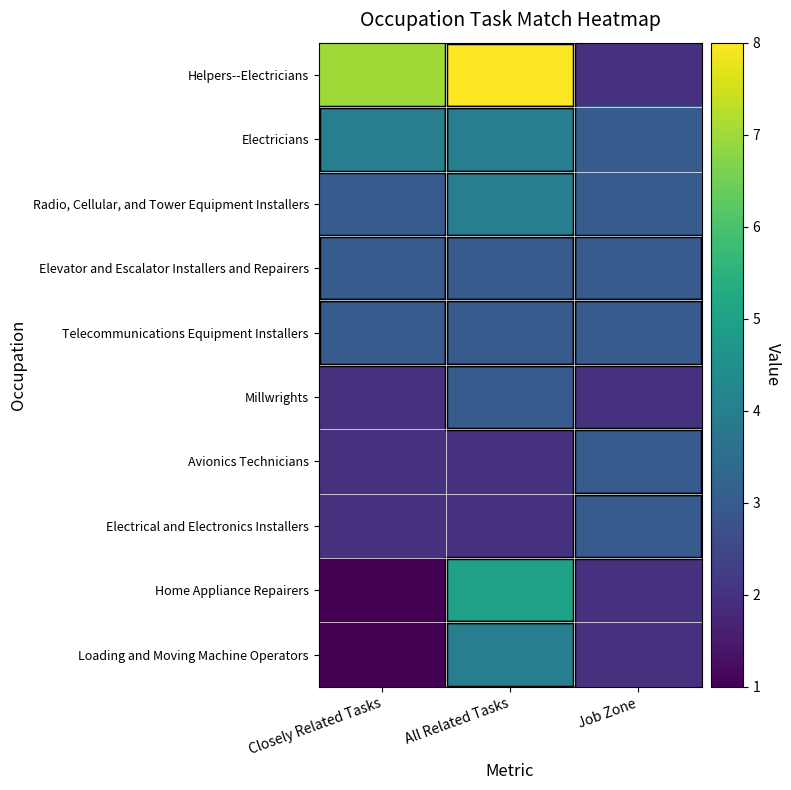

Which series changed the most between All Related Tasks and Job Zone?

Helpers--Electricians